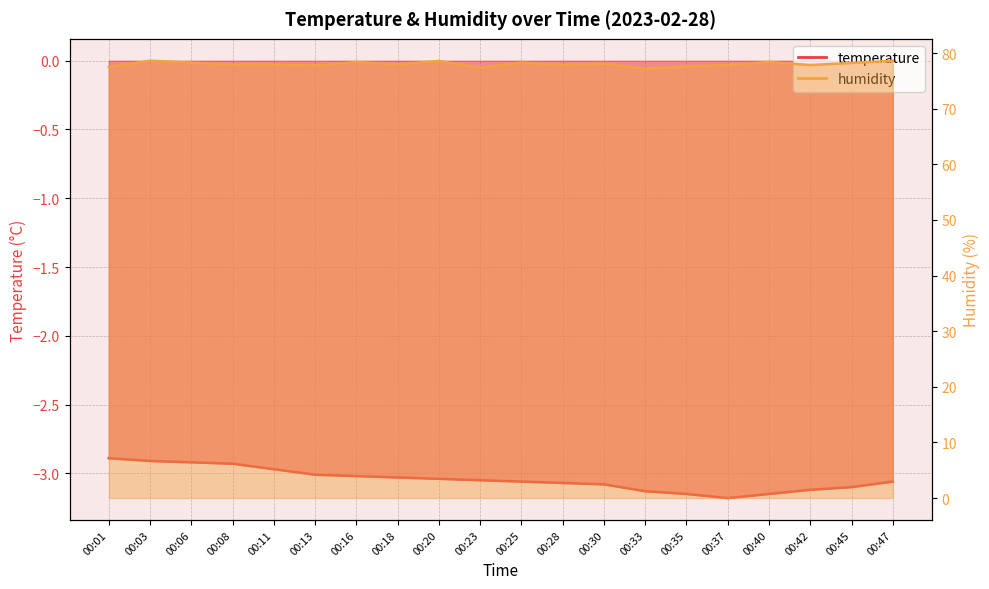

What is the value of the humidity point at the 13th from the left?

78.1